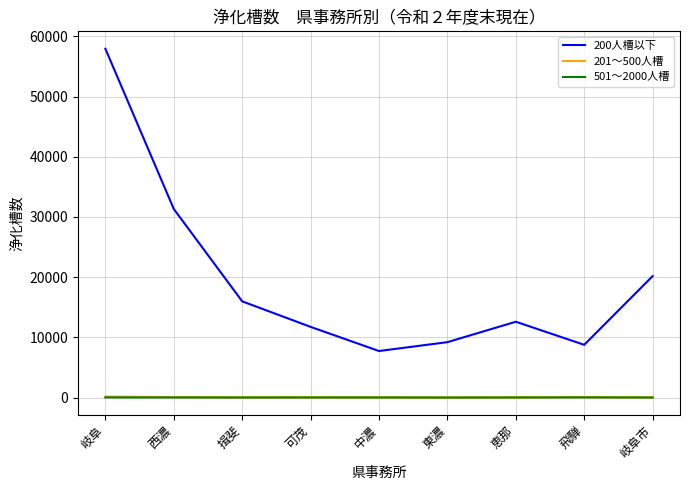

Which category has the highest value across all series?

岐阜